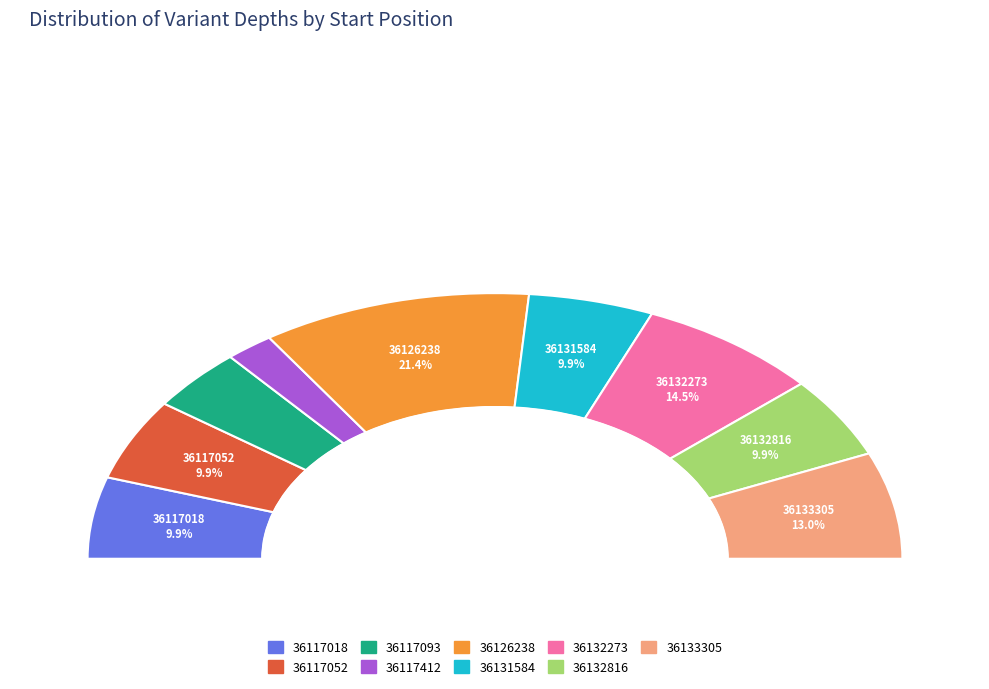

Is there any slice that represents more than half of the pie?

No